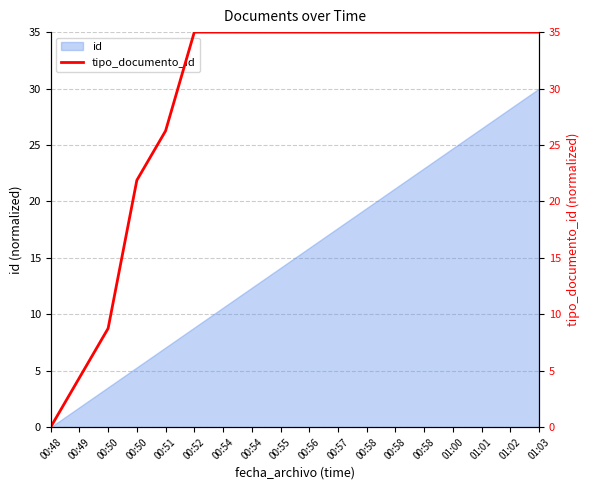

What is the label of the 14th point from the right?

00:51